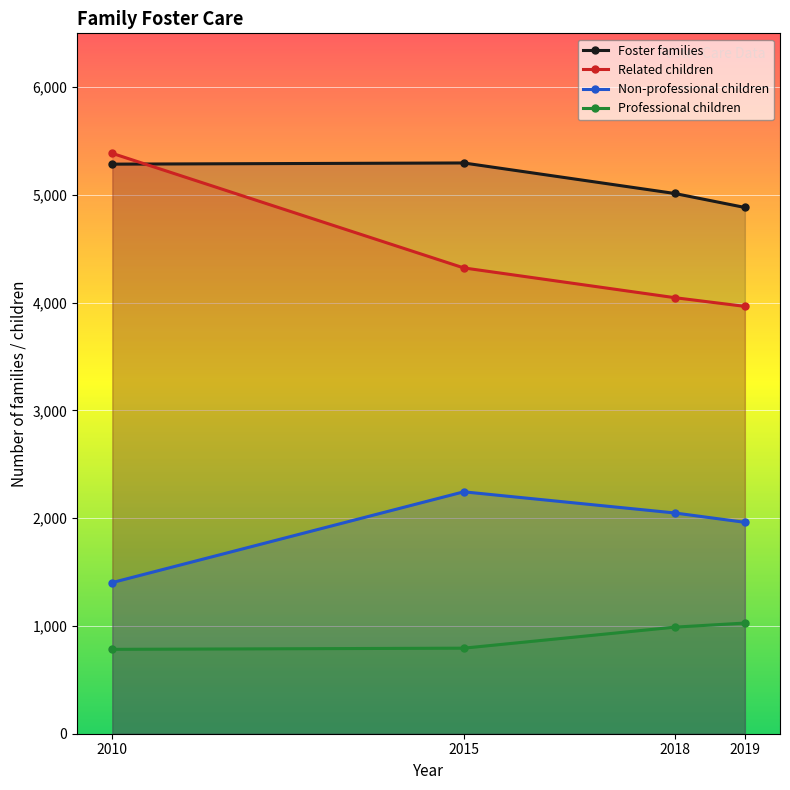

At which label is Non-professional children closest to 1824?

2019